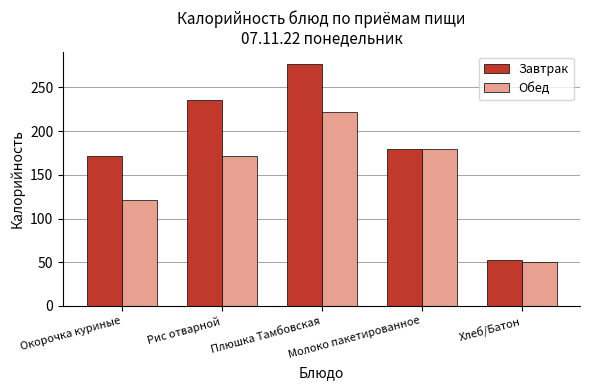

What is the difference between the highest and lowest values at Хлеб/Батон?

2